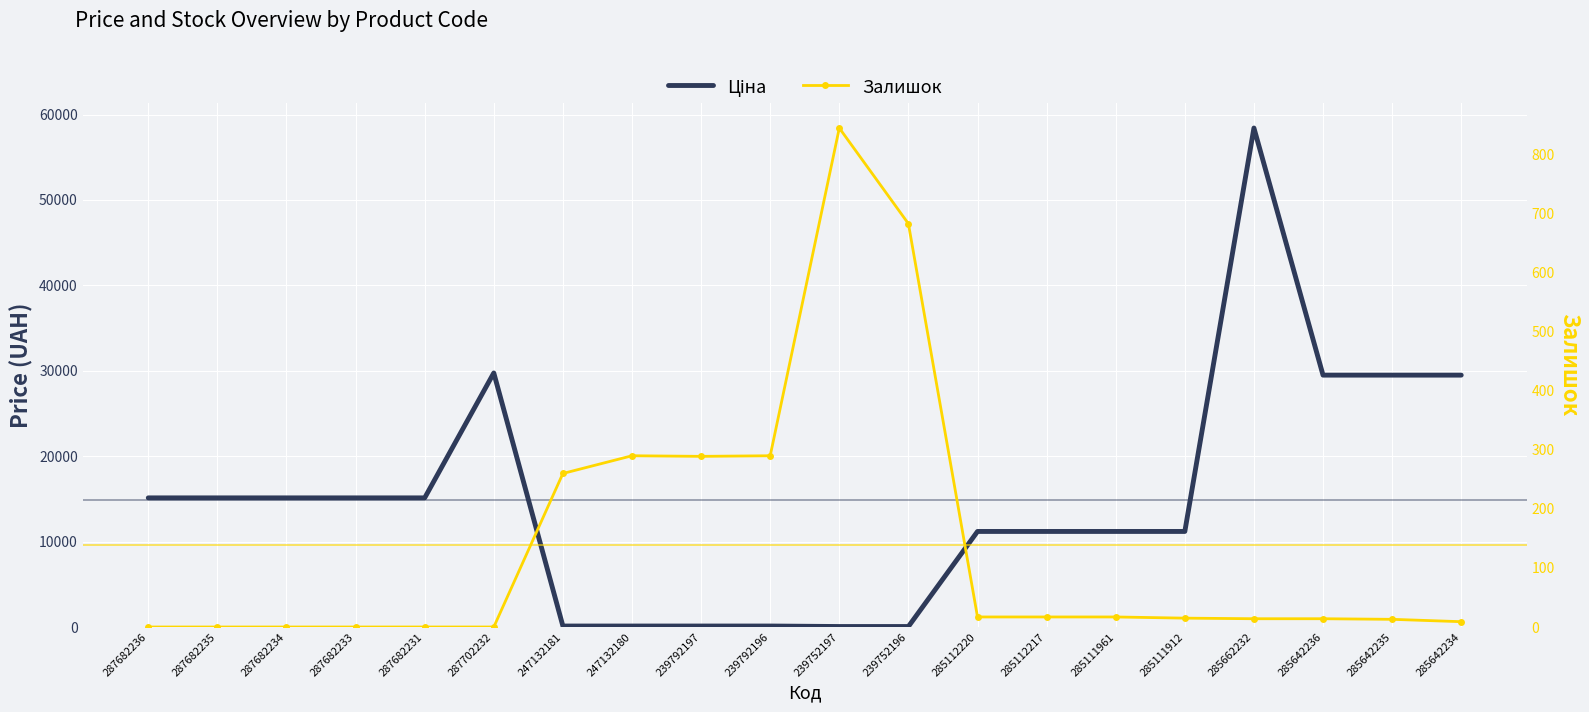

Which series has the largest total across all categories?

Ціна